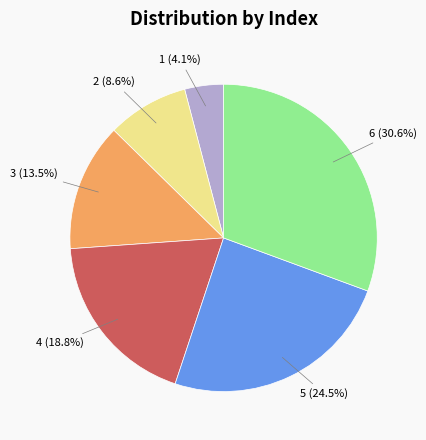

Does 2 account for over 50% of the chart?

No